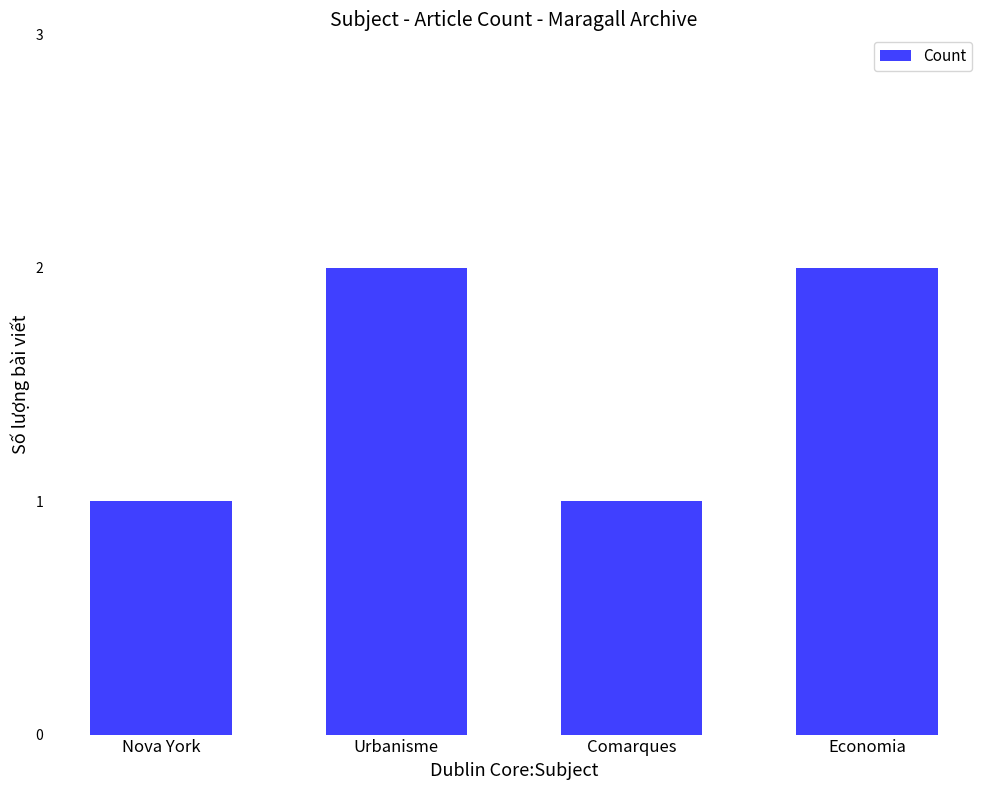

Which has a higher value, Comarques or Economia?

Economia